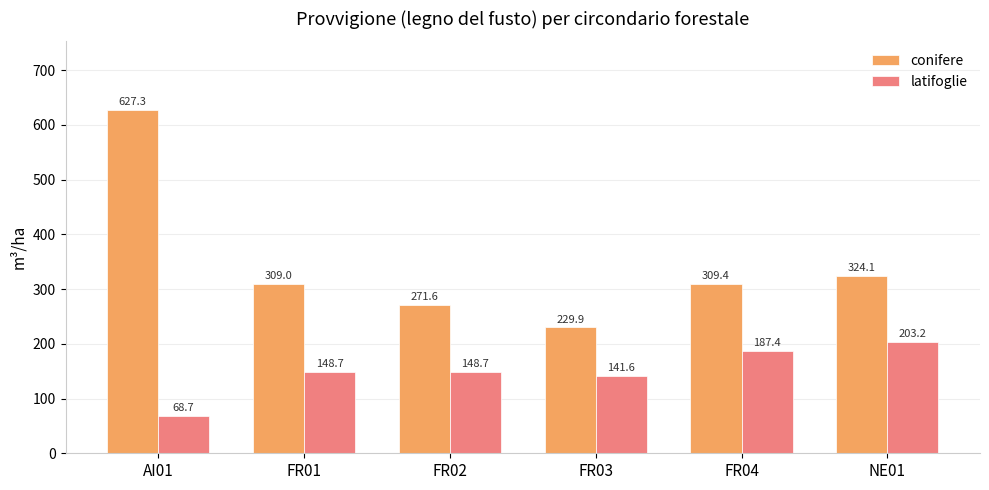

What is the difference between the highest and lowest values at FR04?

122.0